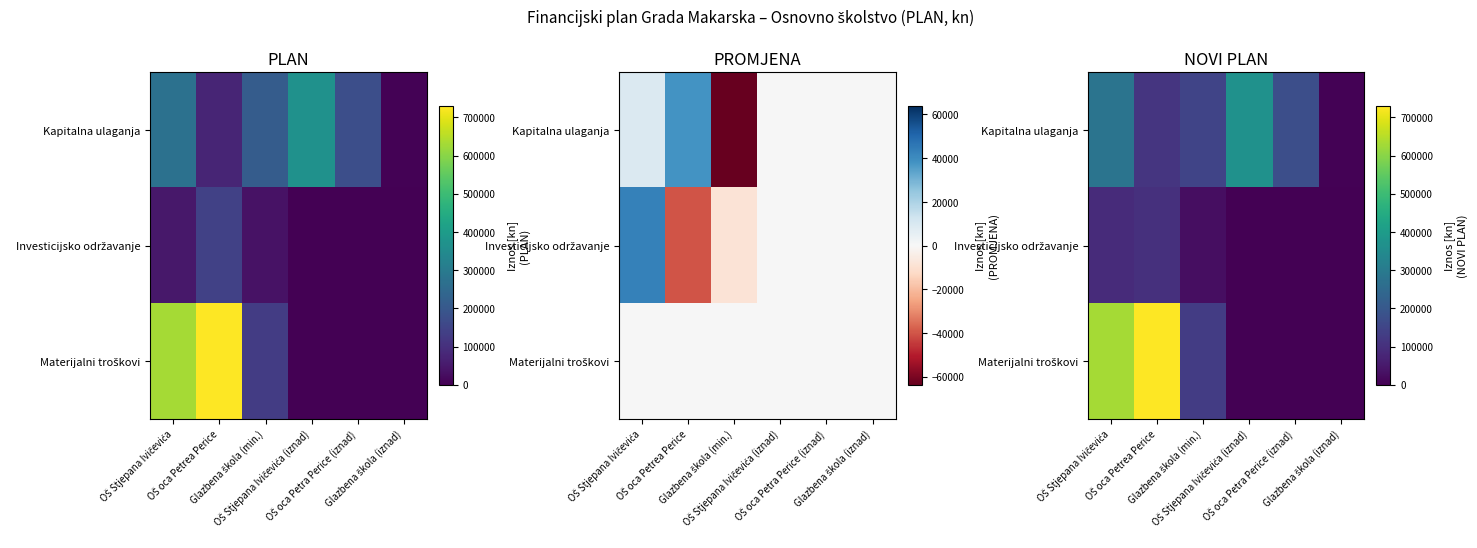

Between OŠ Stjepana Ivičevića and Glazbena škola (min.), which is larger?

OŠ Stjepana Ivičevića